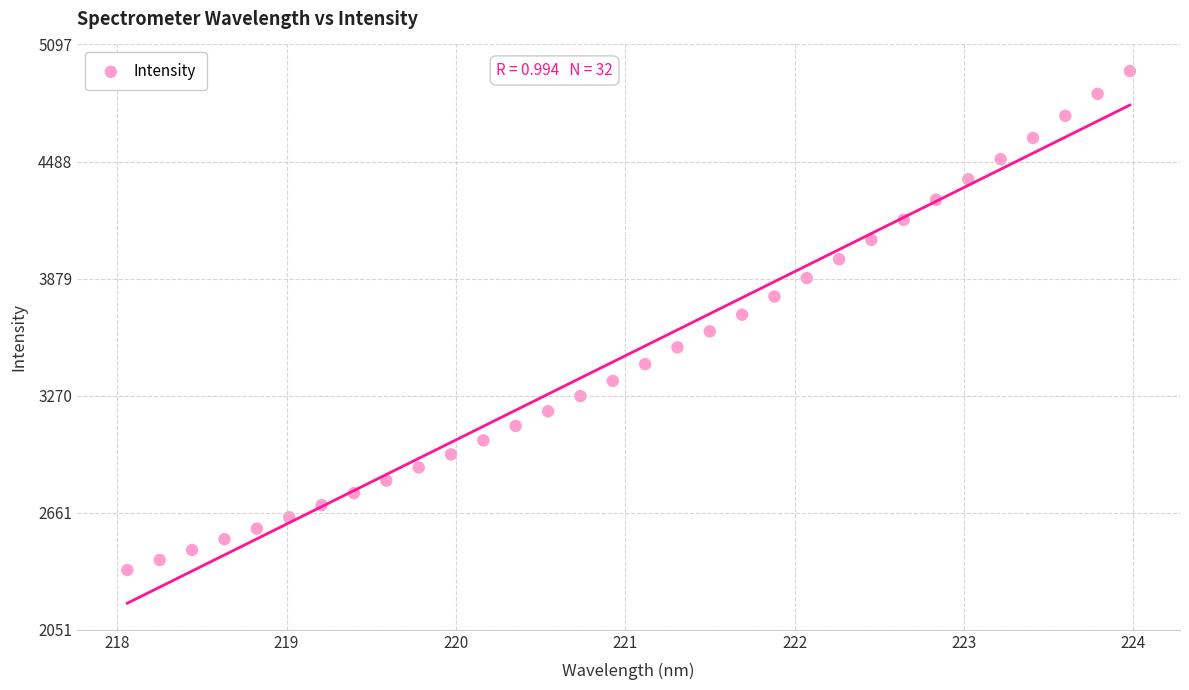

What is the range of Y values (max minus min)?

2596.3